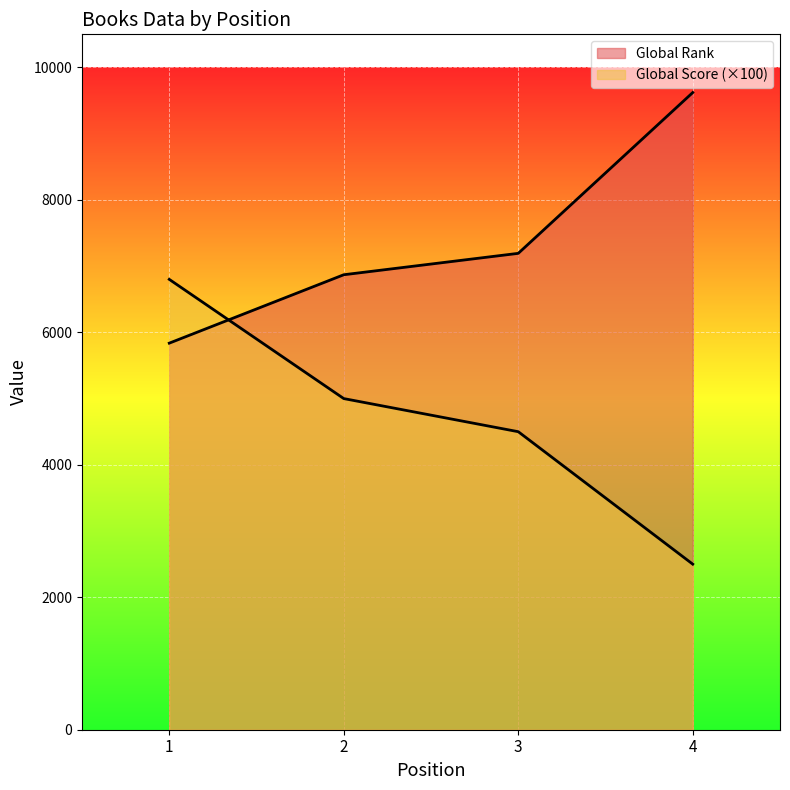

How many lines are shown in the chart?

2